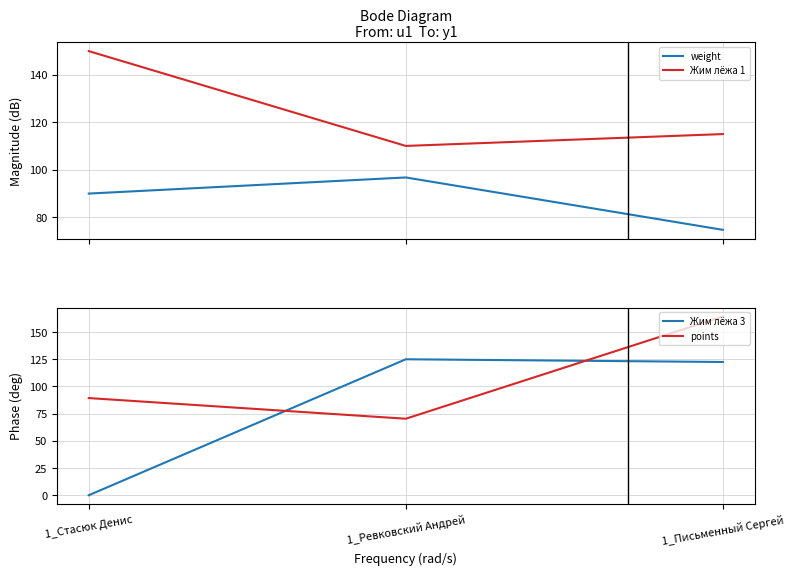

How many lines are shown in the chart?

4